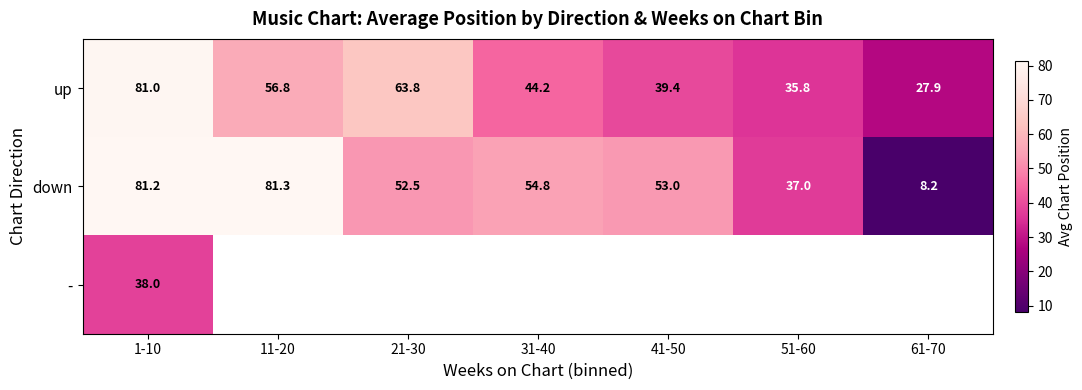

What is the difference between the maximum and minimum values in the down series?

73.1